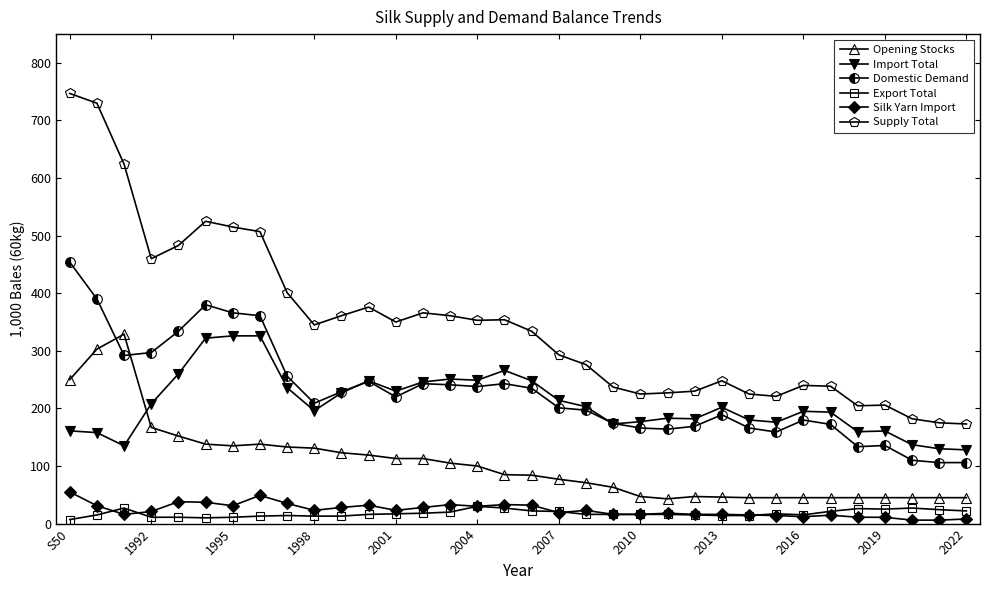

True or false: Domestic Demand has more than 1 interior local peaks.

True